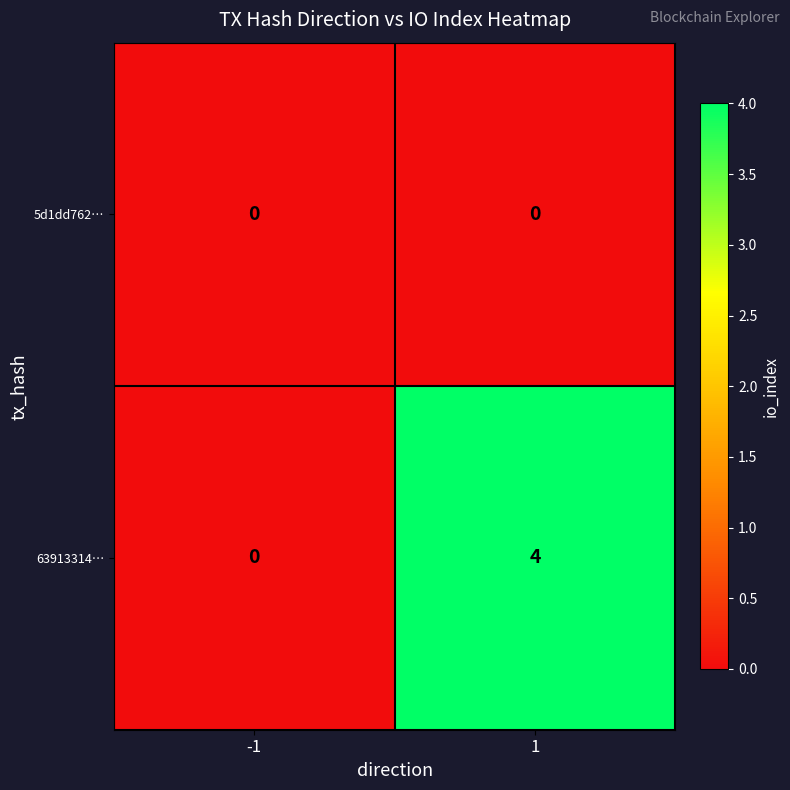

Is the value of 63913314… at 1 greater than the value of 5d1dd762… at 1?

Yes